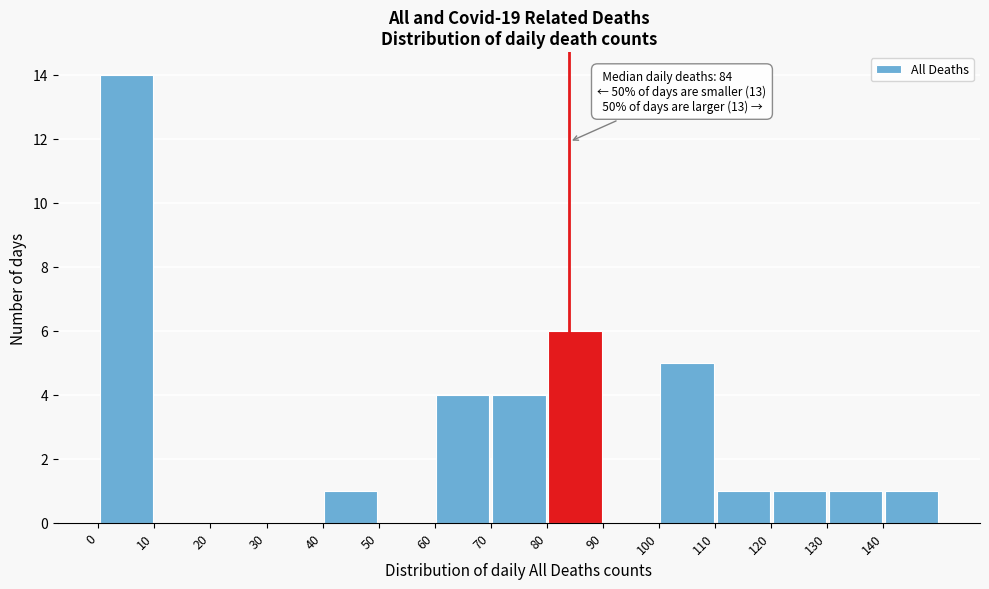

Which range on the x-axis has the tallest bar?

0 to 10